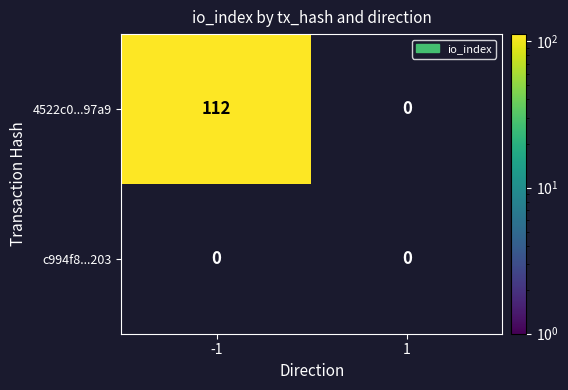

The c994f8cc80f1ea75f481dbb10e26b5e237ac203 series shows 0 at -1. True or false?

True